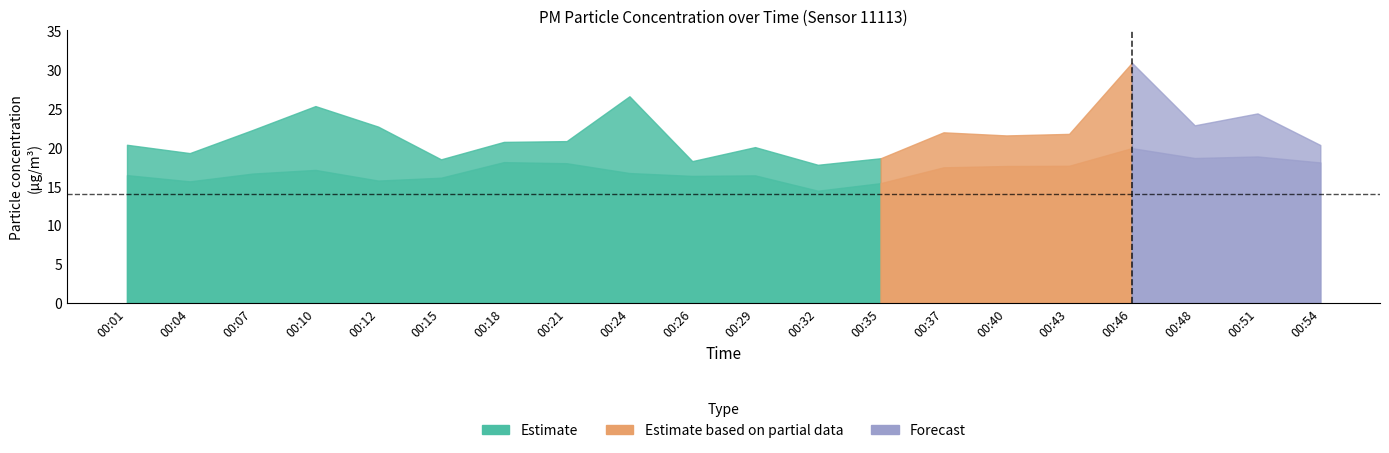

What is the value of the P2 point at the 3rd from the left?

16.6